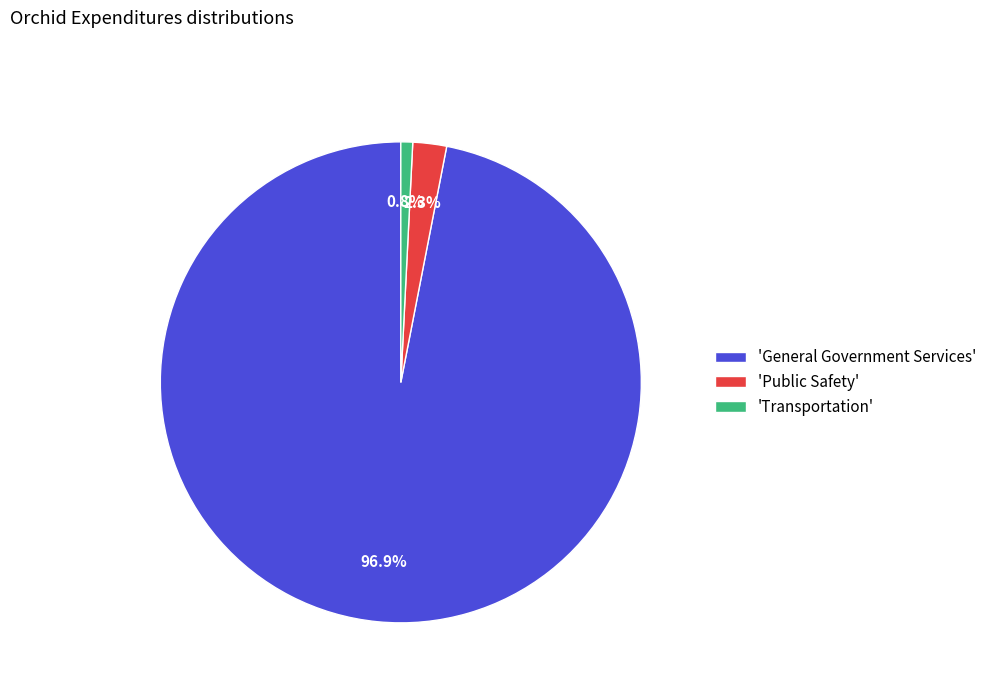

Which has a higher value, 'General Government Services' or 'Transportation'?

'General Government Services'